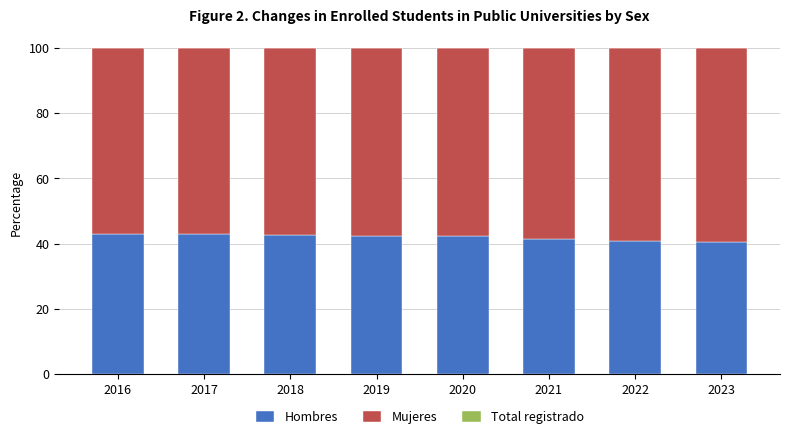

What is the sum of the Hombres values at 2021 and 2018?

84.0